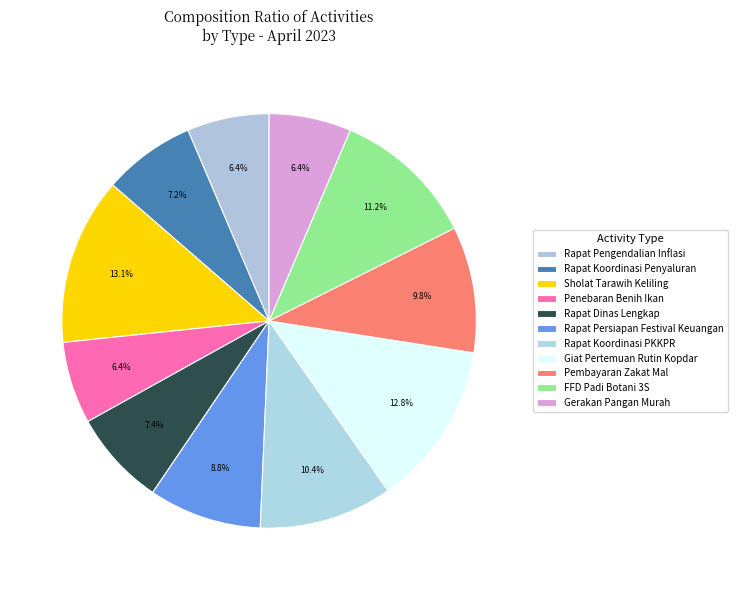

True or false: Rapat Persiapan Festival Keuangan accounts for 1% of the total.

False